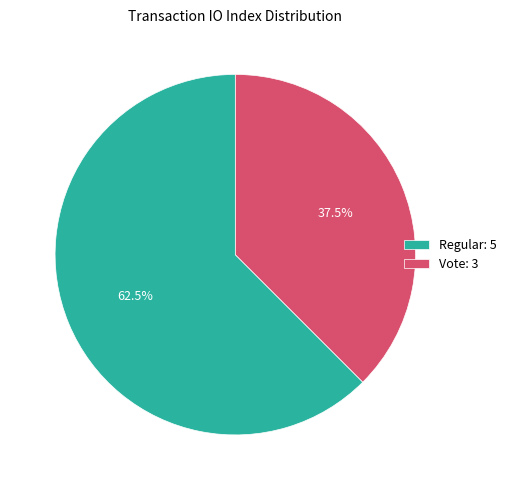

Rank the categories by value from highest to lowest.

Regular, Vote